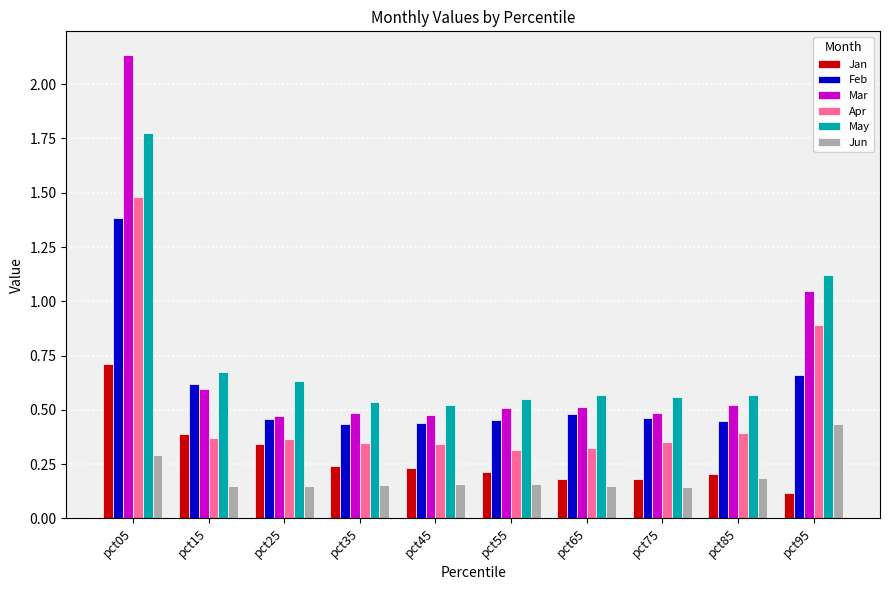

Does the chart contain stacked bars?

No